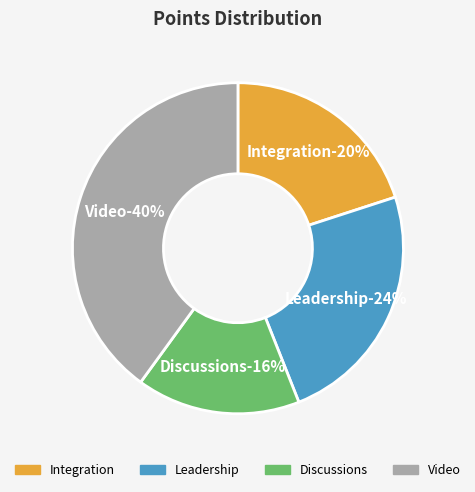

What is the largest slice in the pie chart?

Video